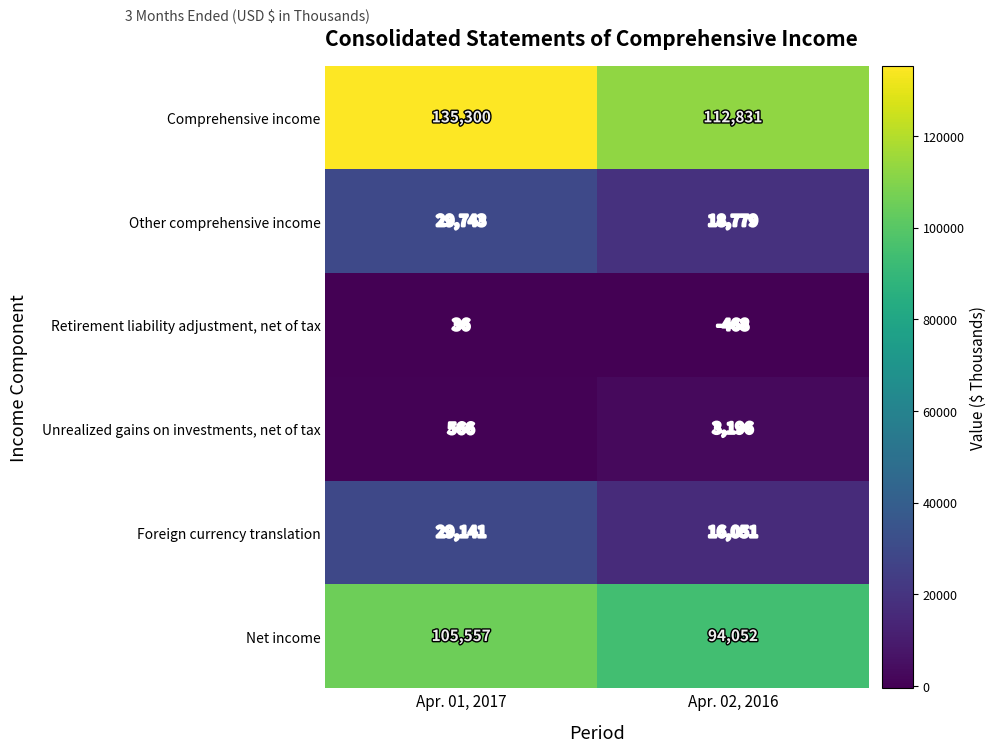

True or false: Other comprehensive income has a value of 33021 at Apr. 02, 2016.

False